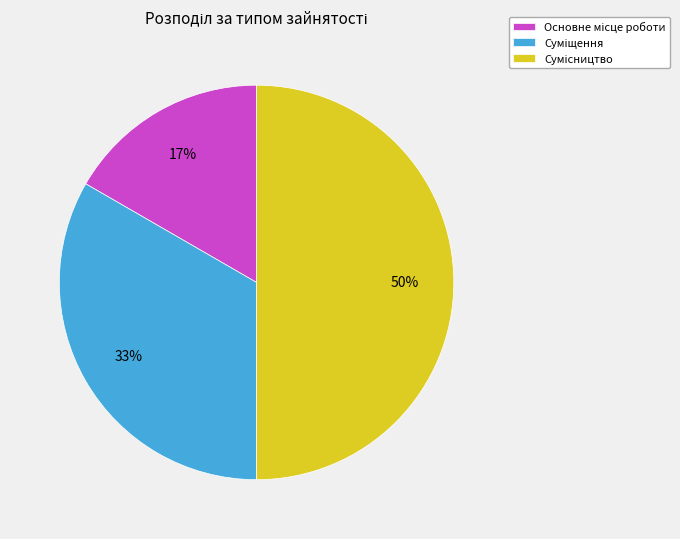

To the nearest percent, what is the difference between the largest and smallest slice percentages?

33%